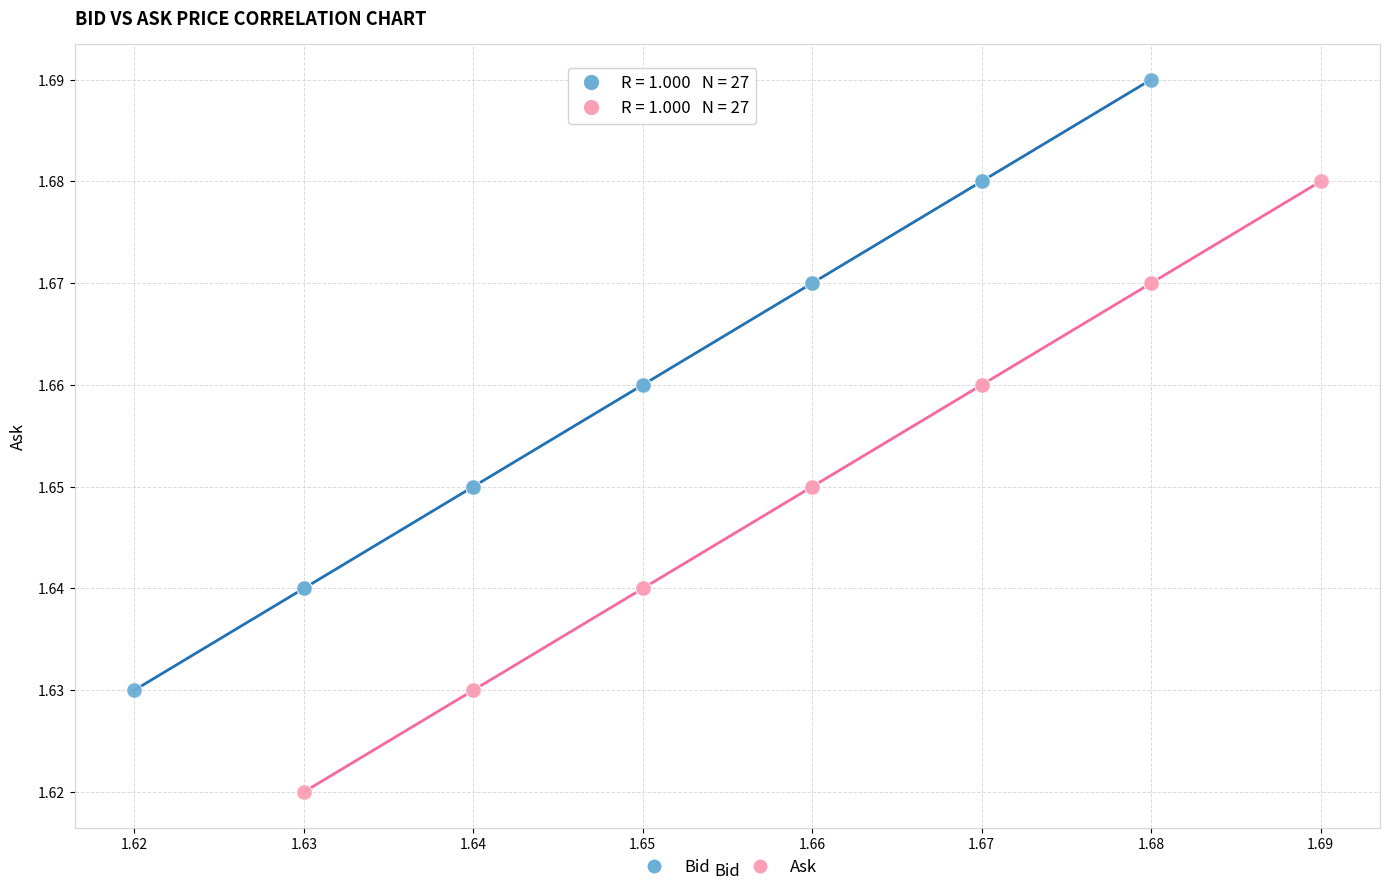

Which series contains the lowest Y value?

Ask